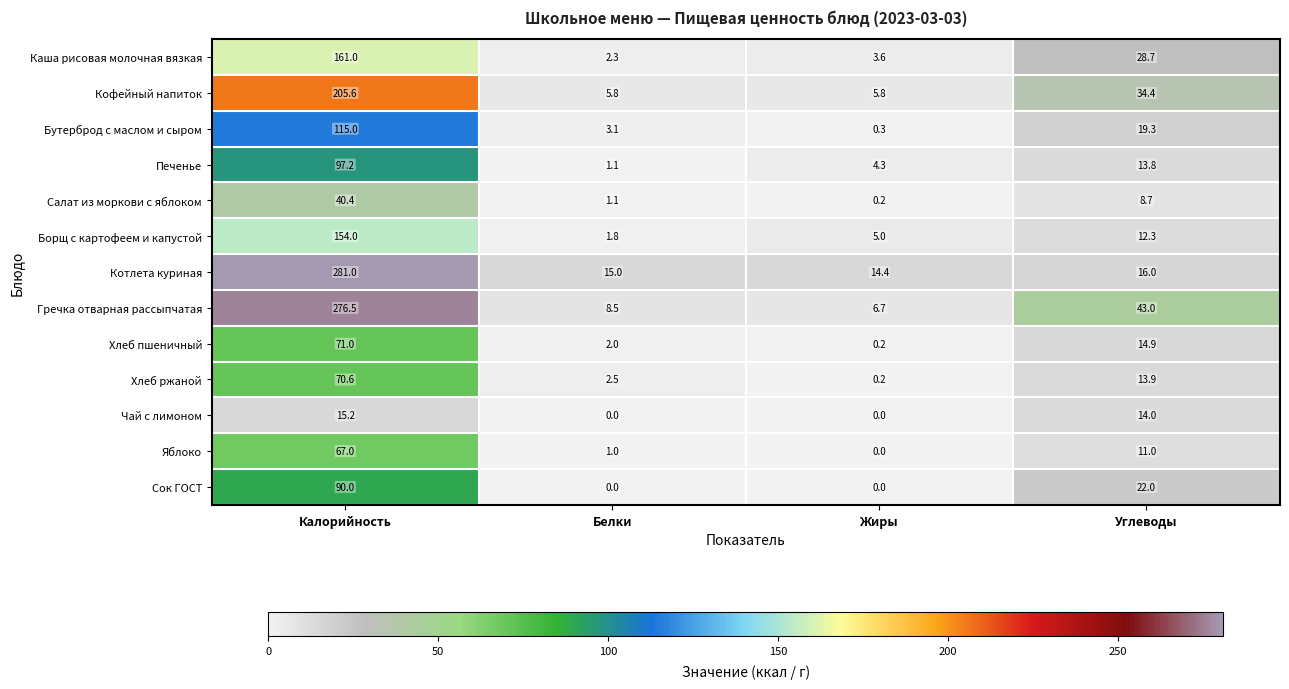

At which category does the chart reach its peak across all series?

Калорийность